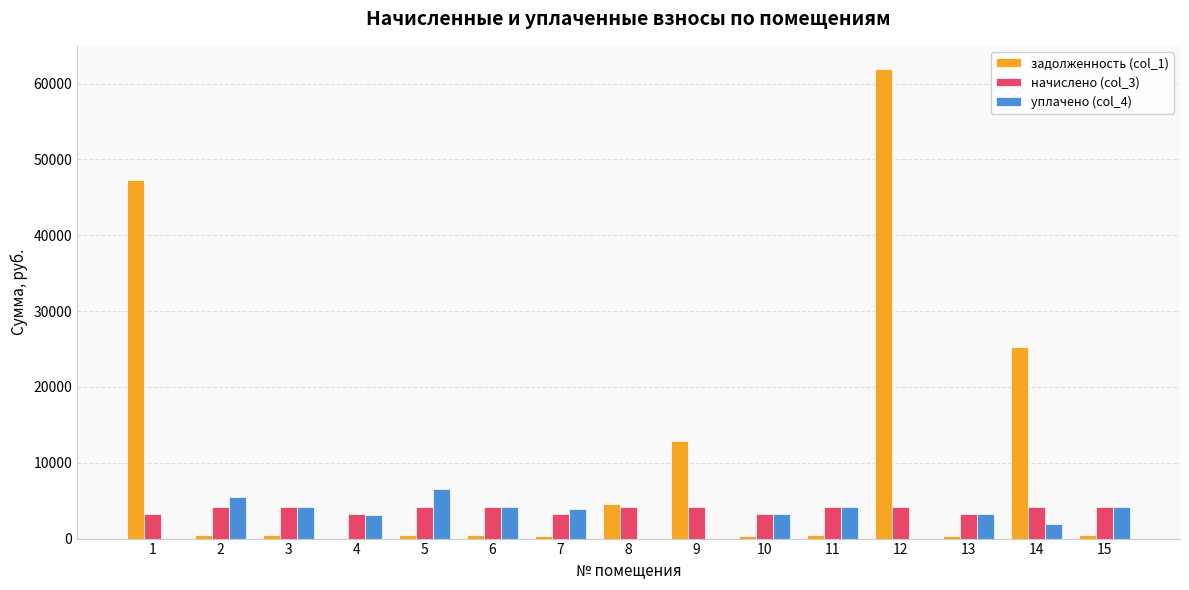

Is the value of уплачено (col_4) at 1 greater than the value of начислено (col_3) at 3?

No